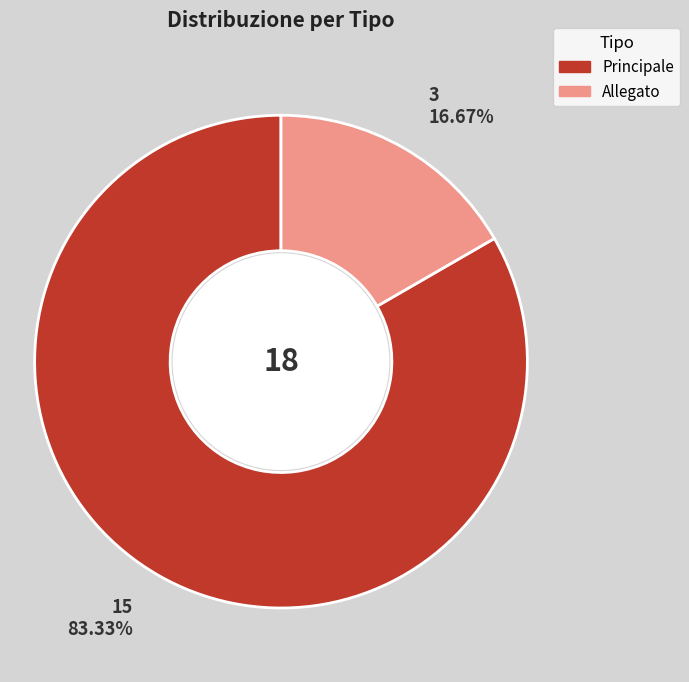

Which has a higher value, Allegato or Principale?

Principale